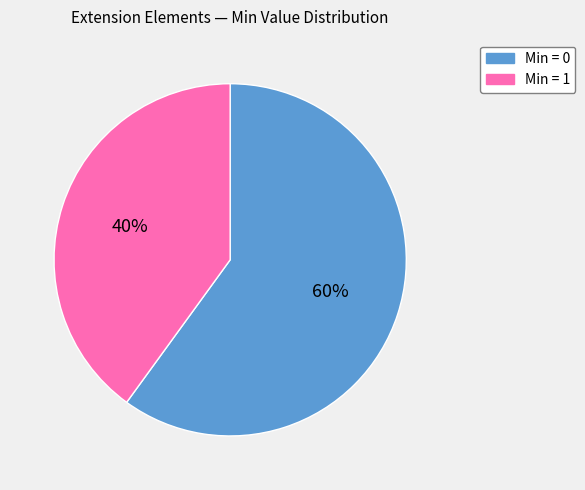

Is the sum of Min = 0 and Min = 1 greater than half?

Yes